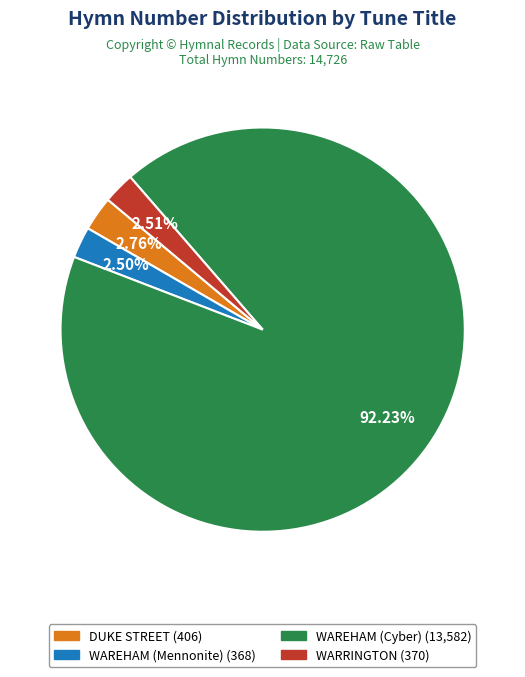

Count the number of slices in the pie.

4